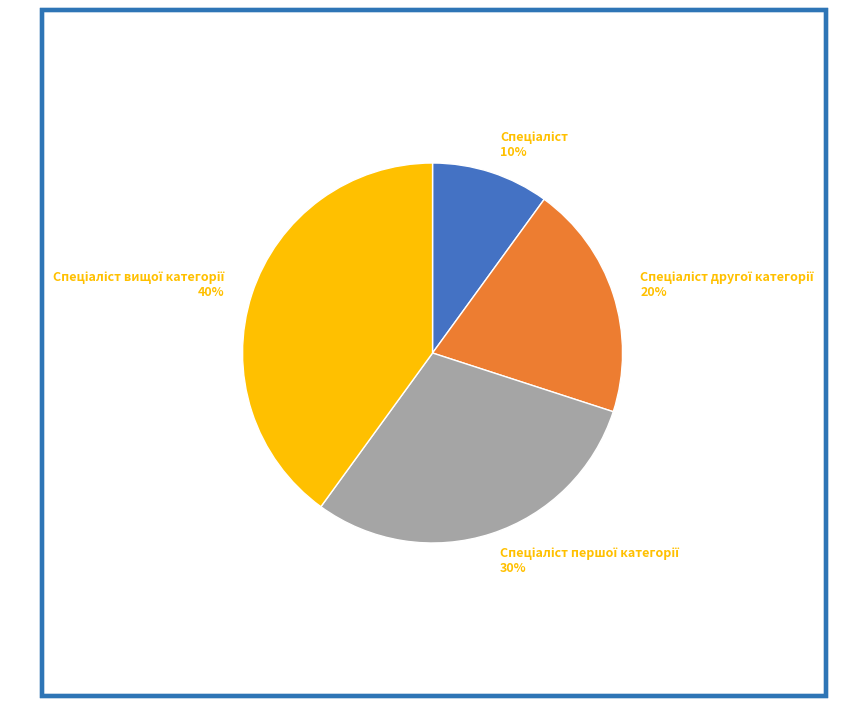

To the nearest percent, what is the difference between the largest and smallest slice percentages?

30%